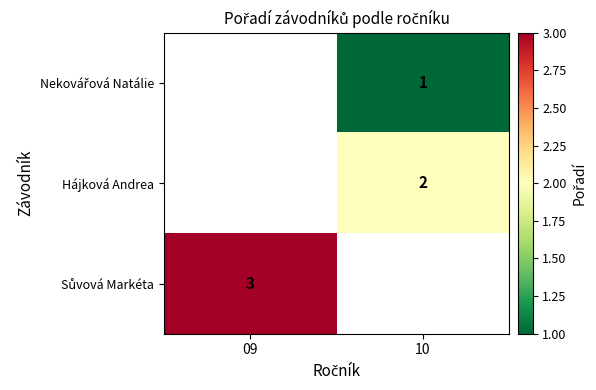

Is the value of Nekovářová Natálie at 10 greater than the value of Hájková Andrea at 10?

No